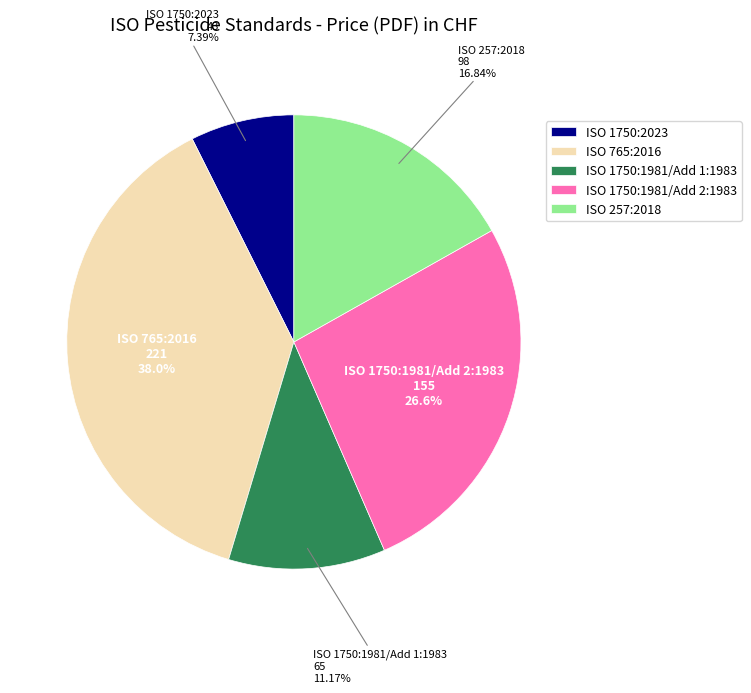

Does ISO 1750:2023 represent more than half of the total?

No